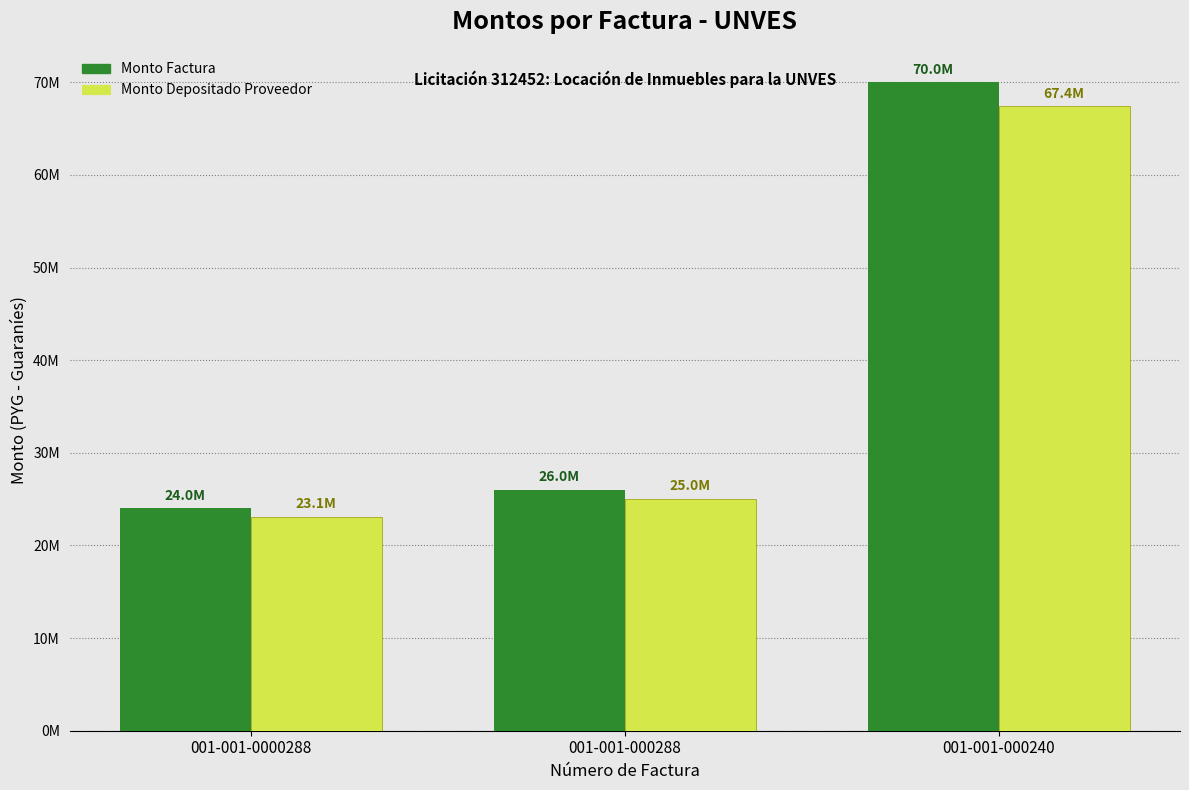

Does the chart contain stacked bars?

No